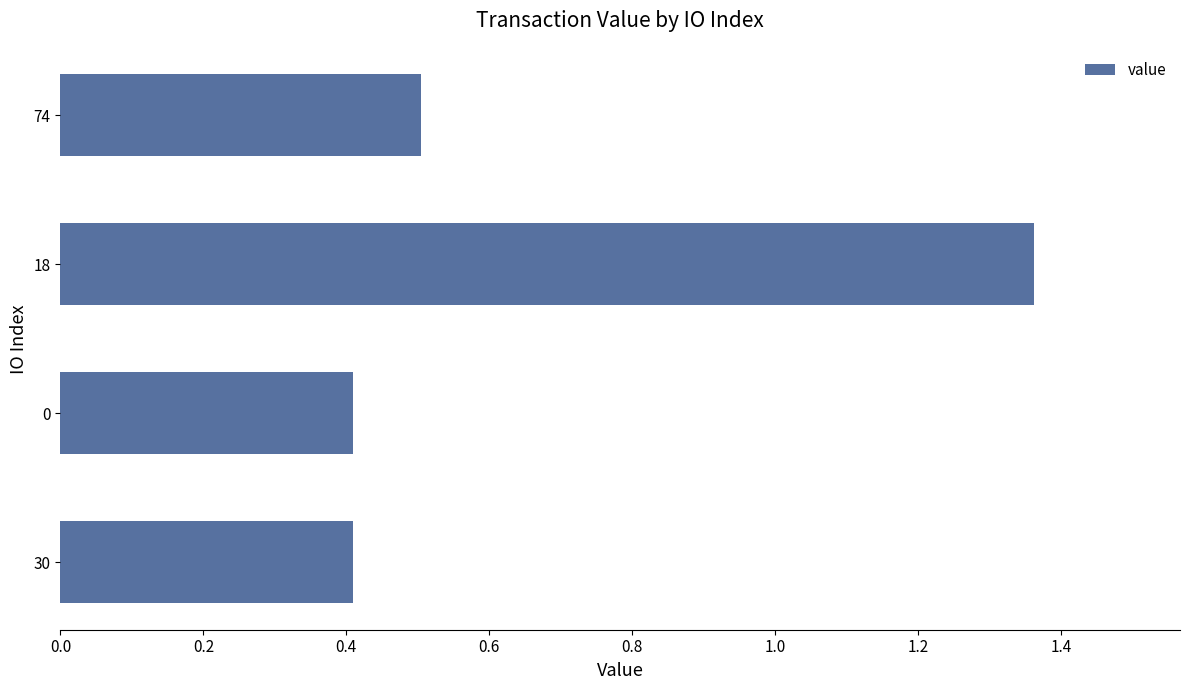

What is the minimum value shown in the chart?

0.4